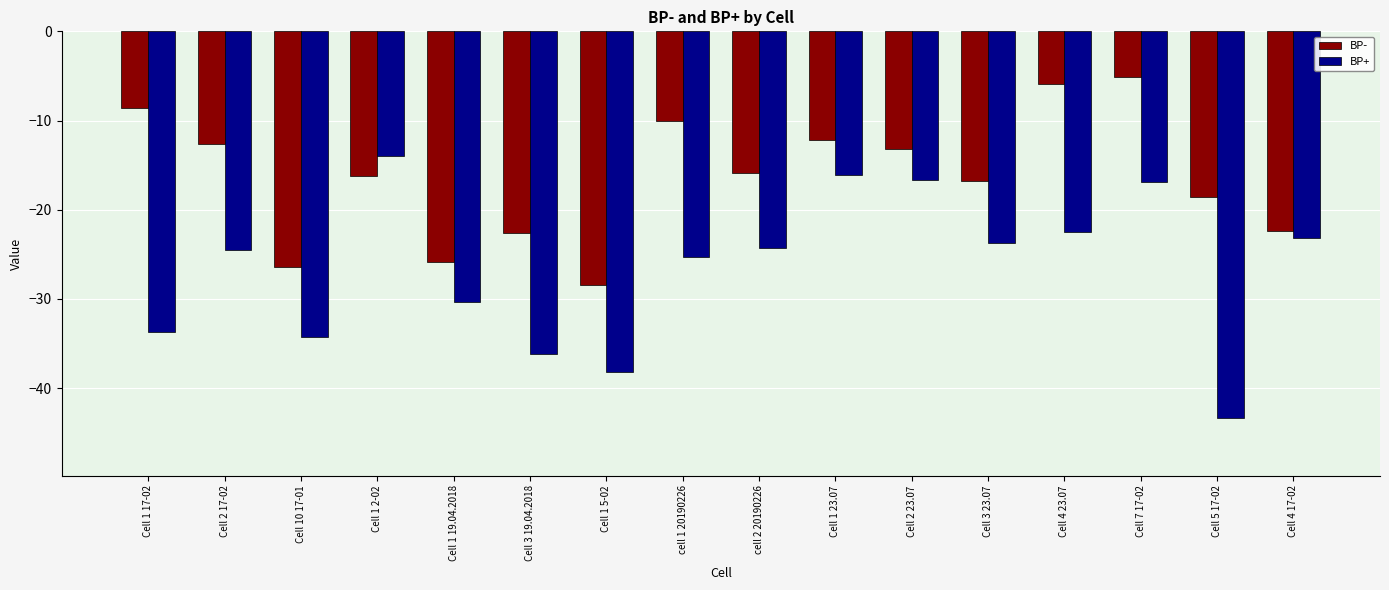

Which series has the largest total across all categories?

BP-